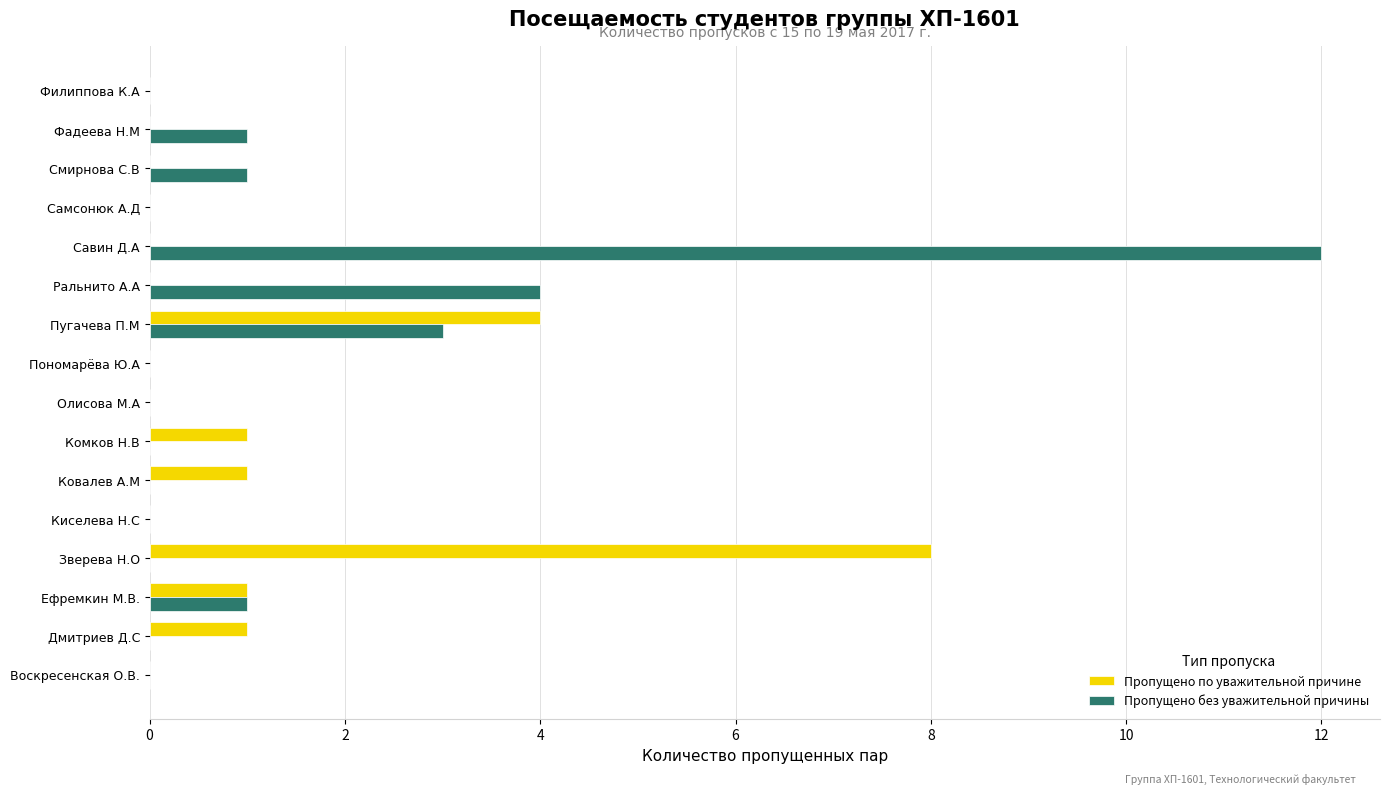

Where is Пропущено без уважительной причины nearest to the value 6?

Ральнито А.А